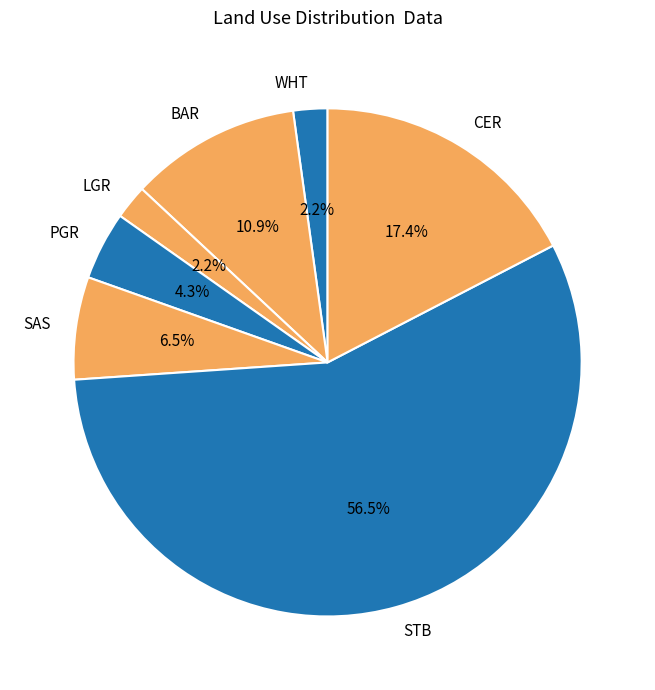

To the nearest percent, what is the difference between the largest and smallest slice percentages?

54%